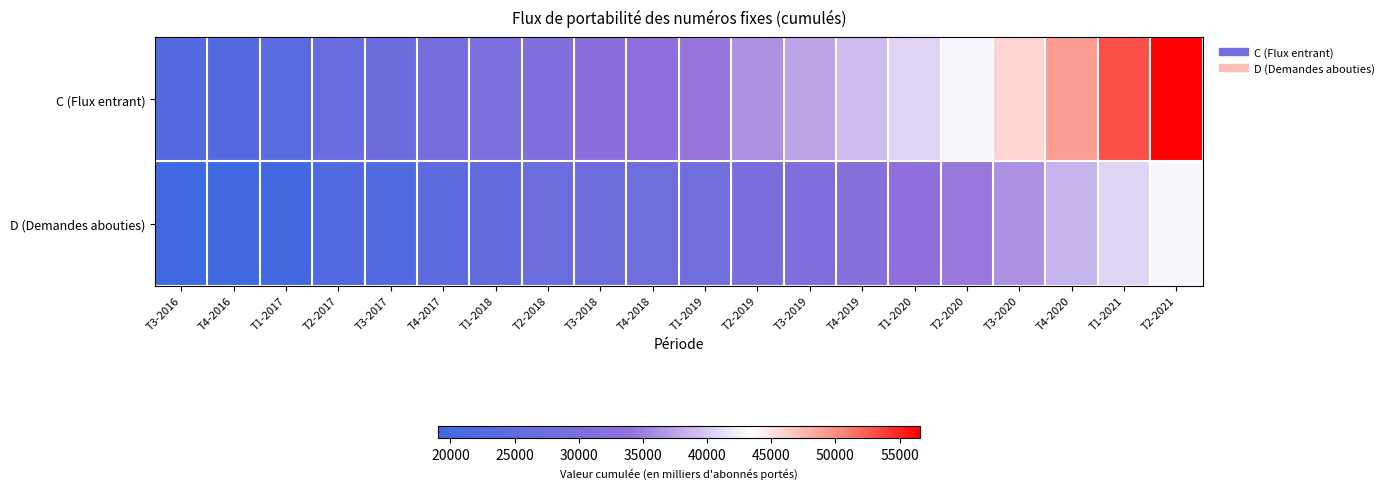

Reading left to right, transcribe all the data shown in this chart.

C (Flux entrant): T3-2016=22693	T4-2016=22884	T1-2017=23854	T2-2017=26157	T3-2017=26782	T4-2017=28840	T1-2018=29908	T2-2018=30618	T3-2018=32412	T4-2018=33336	T1-2019=34320	T2-2019=36296	T3-2019=37583	T4-2019=38999	T1-2020=40711	T2-2020=42915	T3-2020=45753	T4-2020=49139	T1-2021=52941	T2-2021=56564
D (Demandes abouties): T3-2016=19038	T4-2016=19294	T1-2017=19612	T2-2017=22165	T3-2017=22331	T4-2017=24418	T1-2018=25128	T2-2018=26852	T3-2018=27286	T4-2018=27817	T1-2019=28247	T2-2019=29767	T3-2019=30742	T4-2019=31908	T1-2020=33180	T2-2020=34681	T3-2020=36322	T4-2020=38443	T1-2021=40700	T2-2021=42876